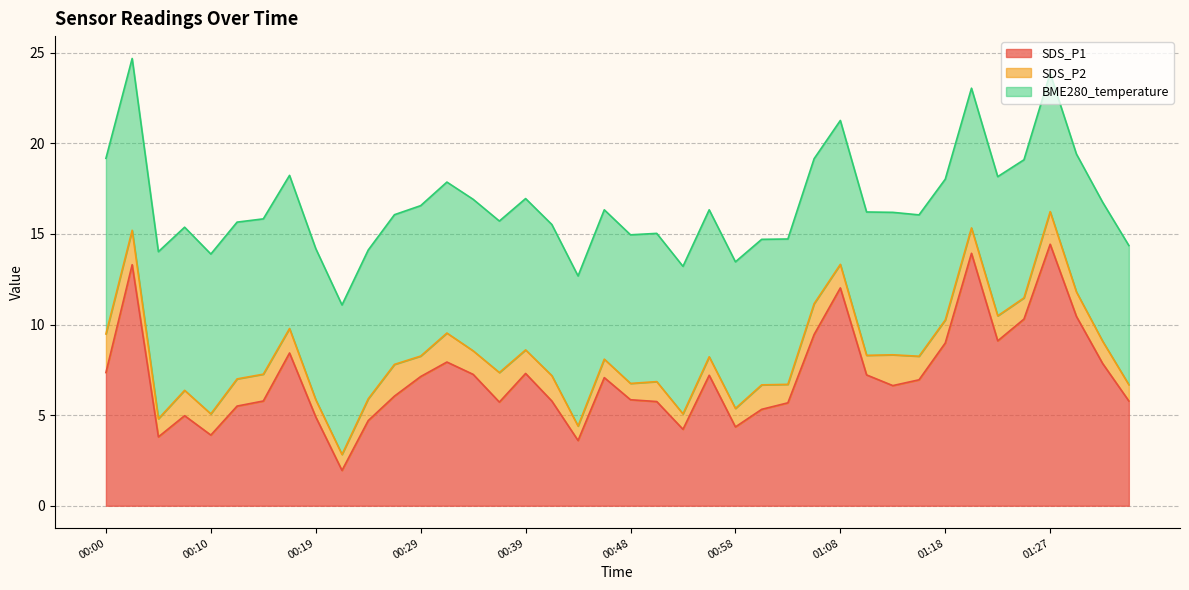

Is it true that SDS_P1 equals 3.8 at 00:05?

True